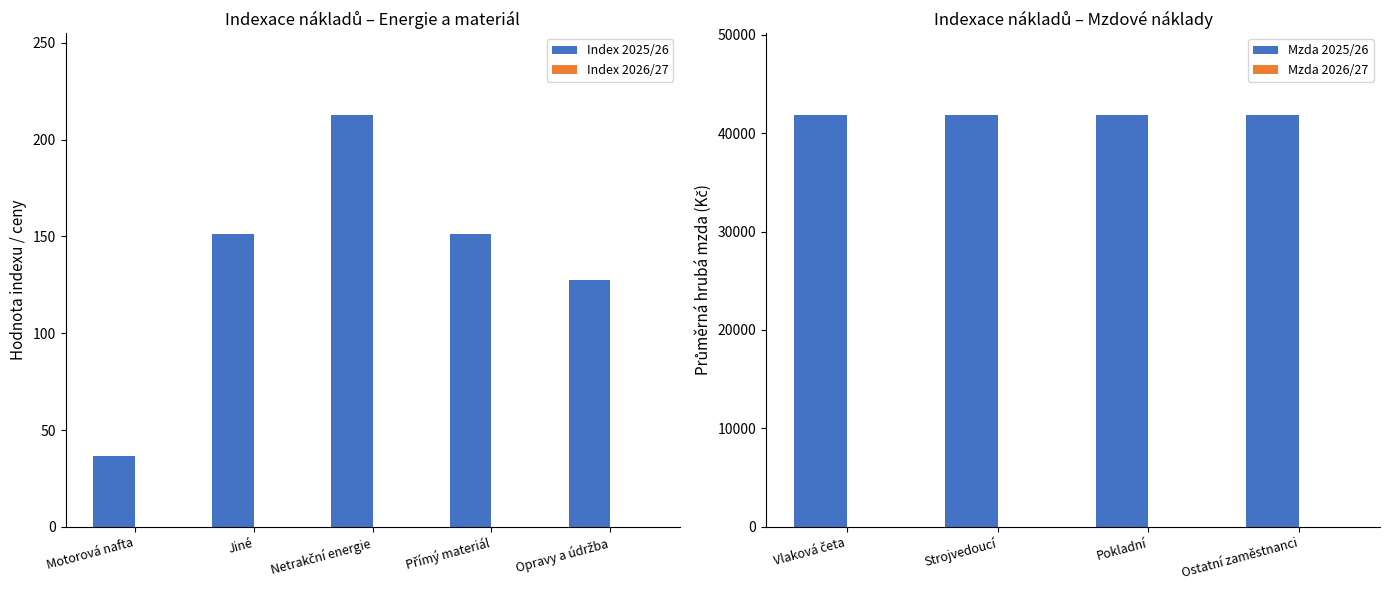

What is the difference between the maximum and minimum values in the Index 2025/26 series?

176.0